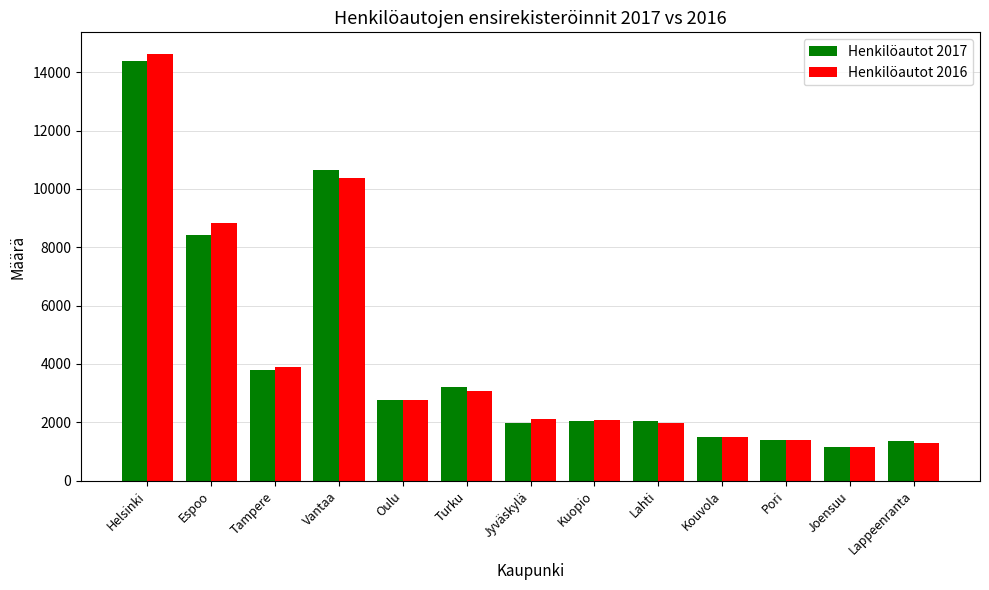

What are all the series names shown in the legend?

Henkilöautot 2017, Henkilöautot 2016